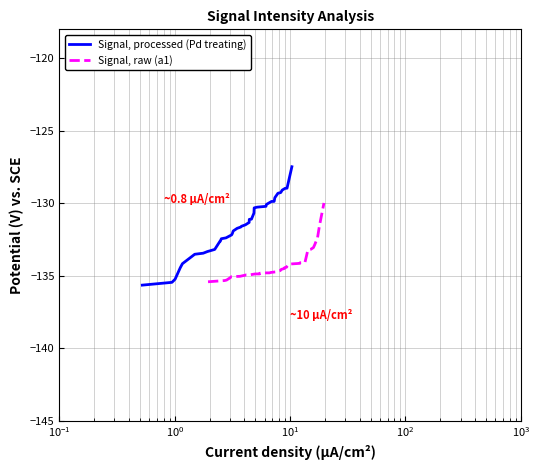

How many values in the Signal, raw (a1) series are below -134?

32